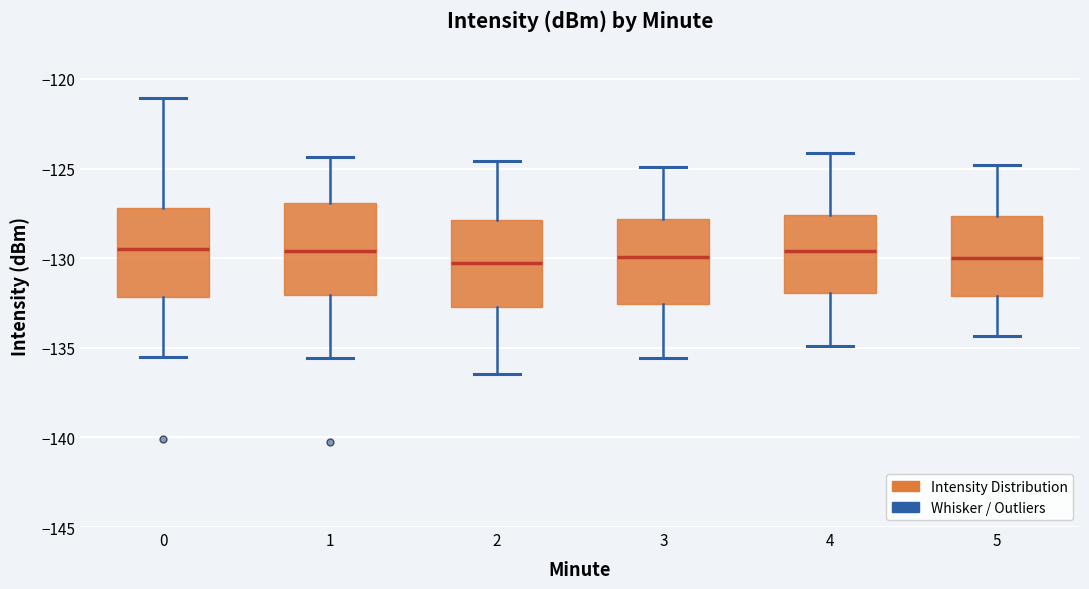

Where is the lower edge of the box at x = 5 on the y-axis? The values are not printed on the chart, so give them approximately, as read against the axis.

-132.0